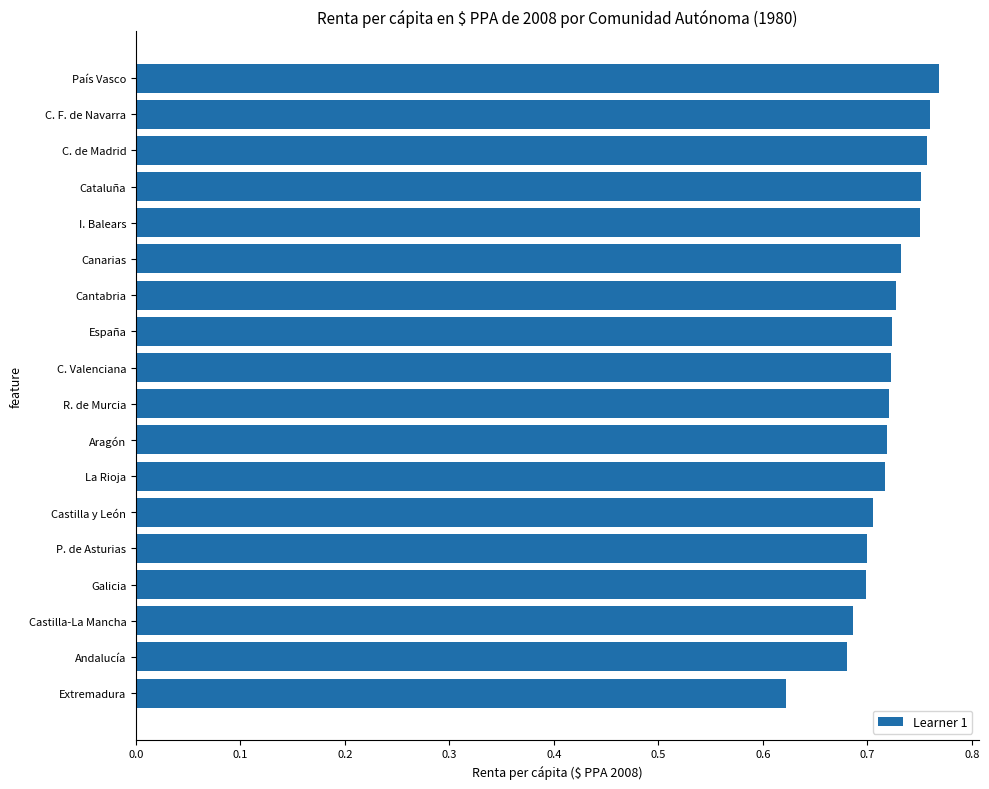

Are the bars horizontal?

Yes